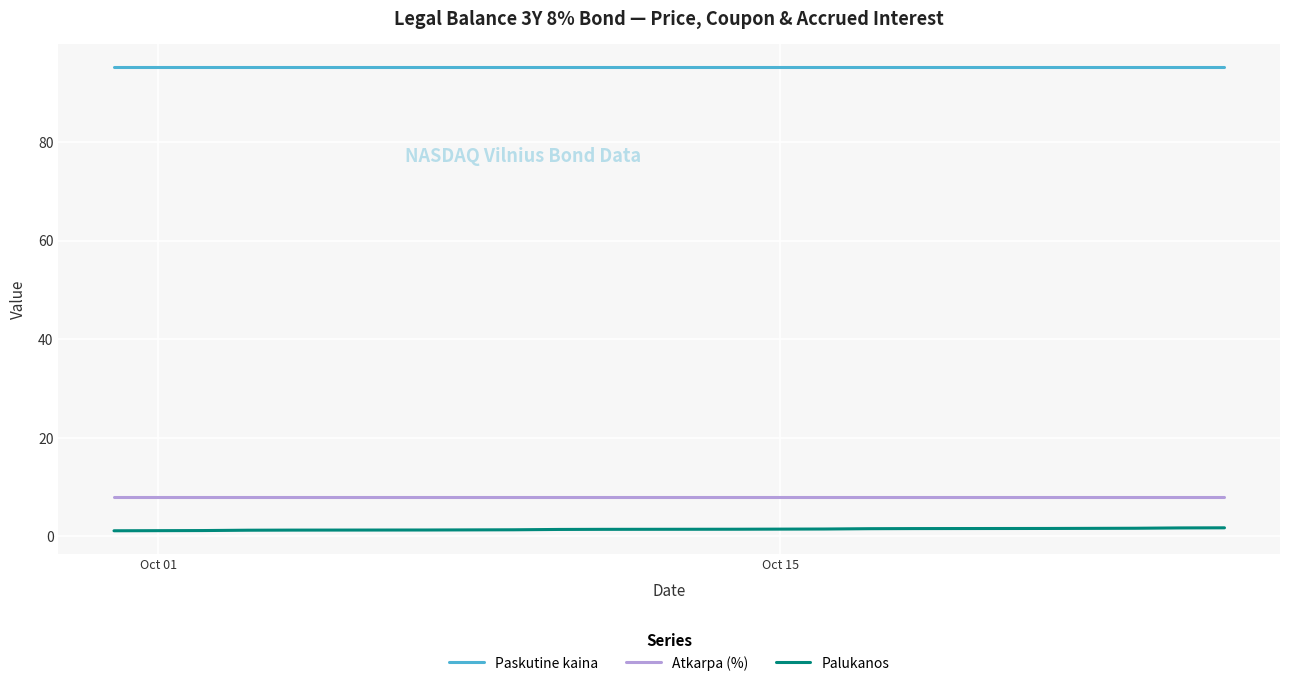

What is the maximum value for Atkarpa (%)?

8.0